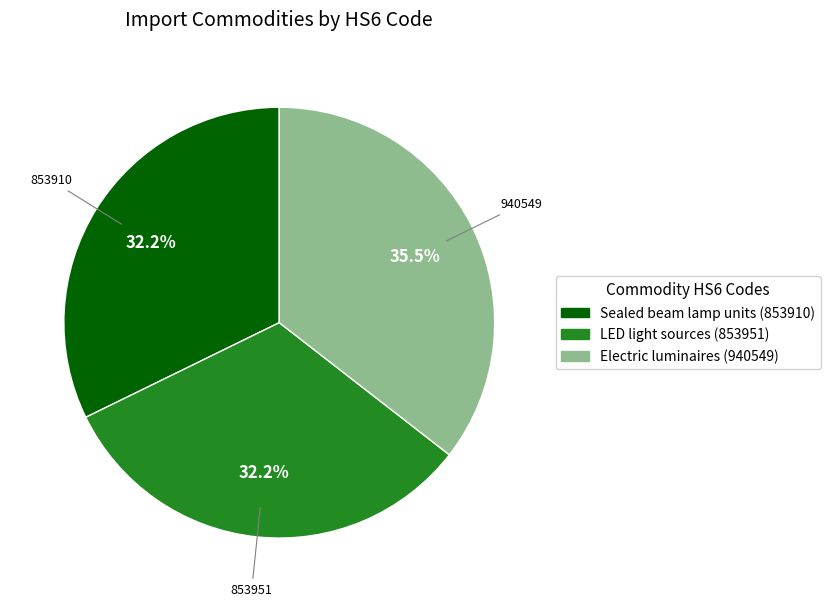

Combined, do LED light sources (853951) and Sealed beam lamp units (853910) account for over 50%?

Yes